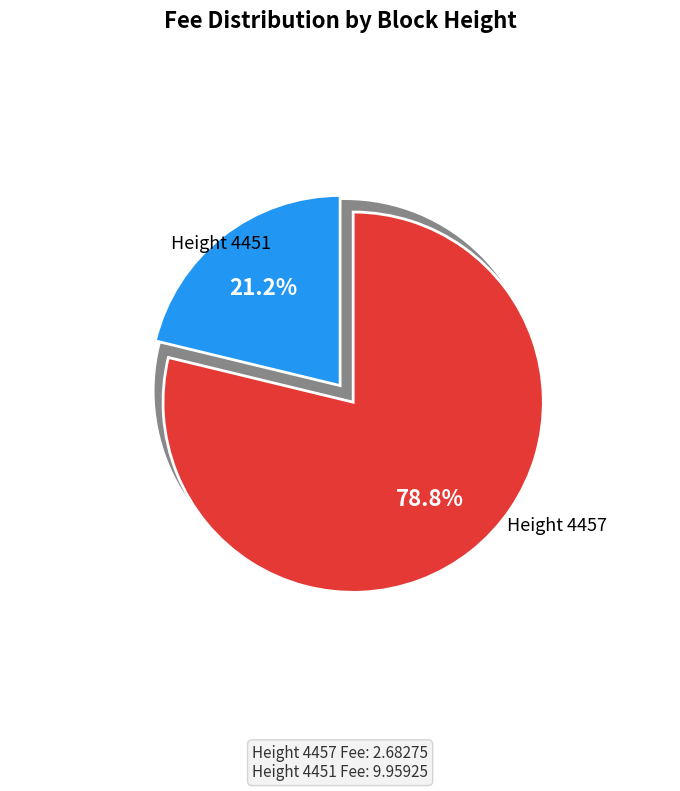

Is it true that 4457 is 7% of the pie?

False